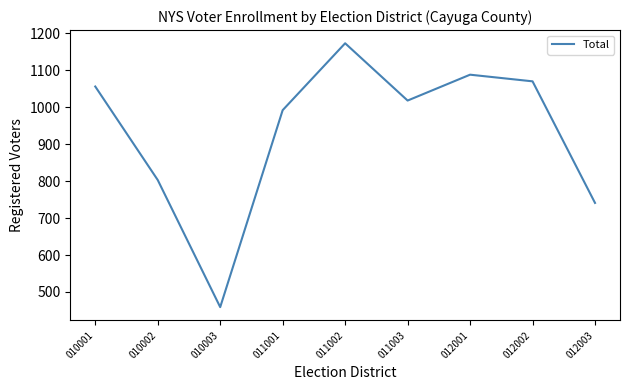

What is the sum of the values at 010003 and 010002?

1262